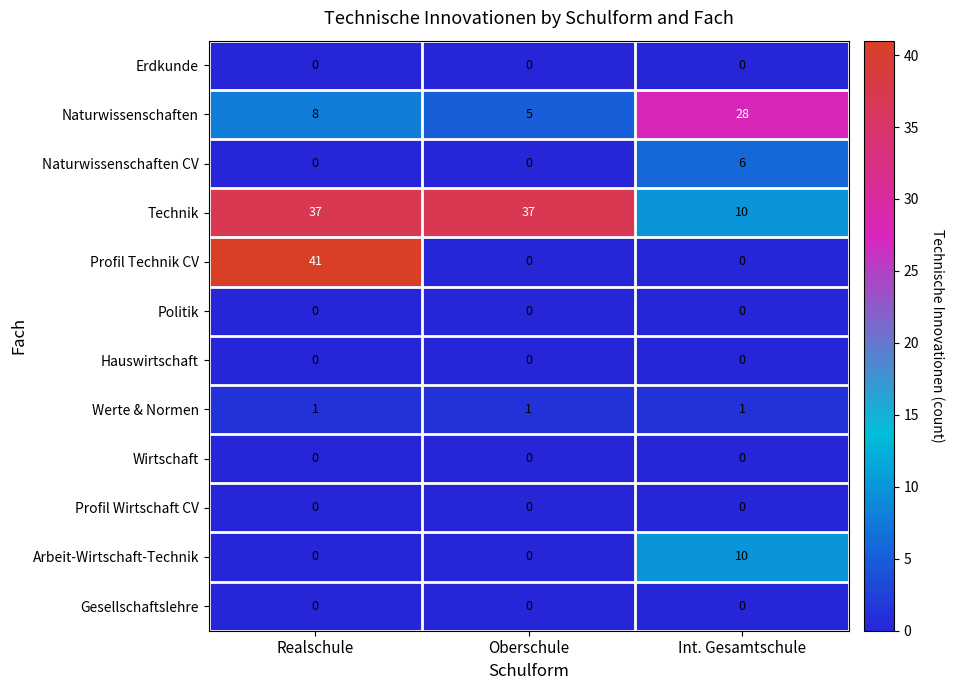

Count the Arbeit-Wirtschaft-Technik values in the range 0 to 10.

3